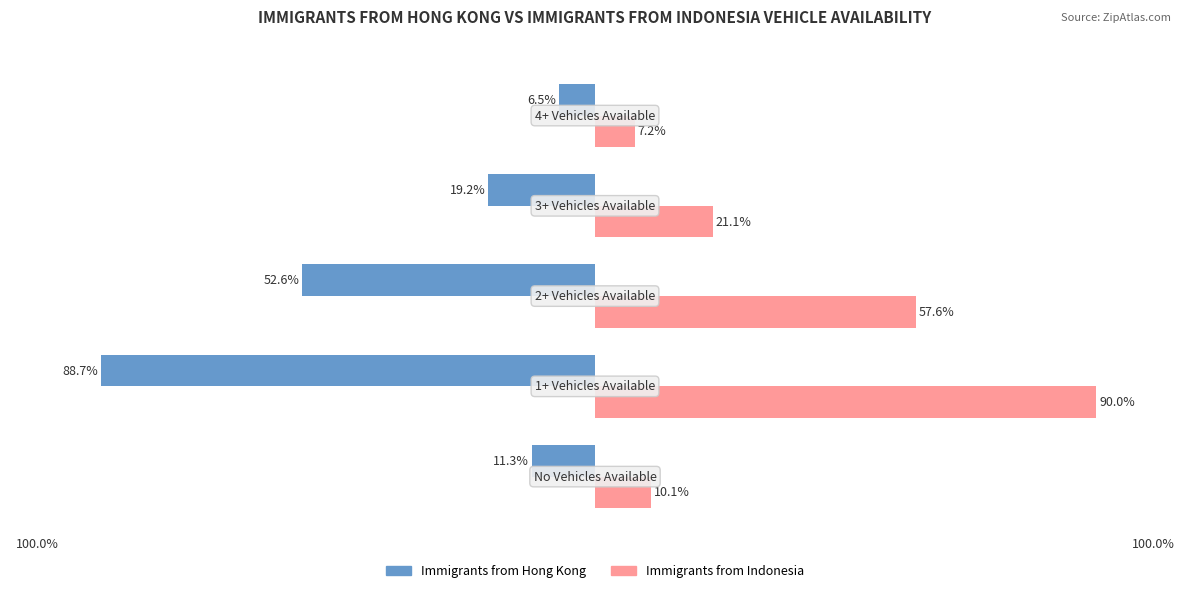

What is the difference between the maximum and minimum values in the Immigrants from Hong Kong series?

82.2